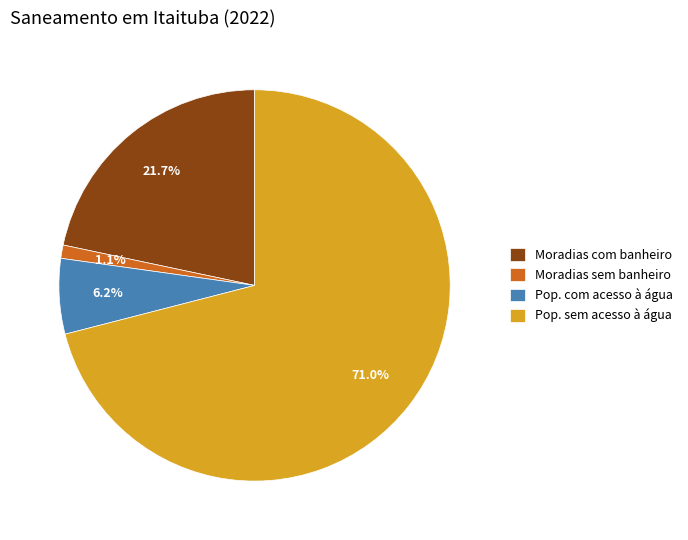

To the nearest percent, what is the difference between the largest and smallest slice percentages?

70%